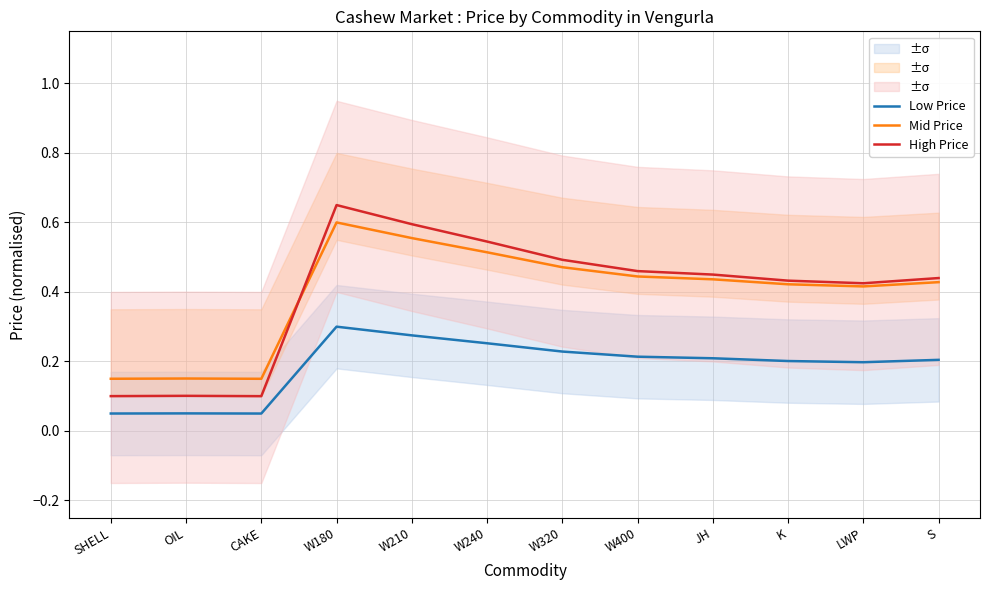

Reading right to left, list all the values displayed in this chart.

Low Price: S=0.2	LWP=0.2	K=0.2	JH=0.2	W400=0.2	W320=0.2	W240=0.3	W210=0.3	W180=0.3	CAKE=0.1	OIL=0.1	SHELL=0.1
Mid Price: S=0.4	LWP=0.4	K=0.4	JH=0.4	W400=0.4	W320=0.5	W240=0.5	W210=0.6	W180=0.6	CAKE=0.1	OIL=0.2	SHELL=0.2
High Price: S=0.4	LWP=0.4	K=0.4	JH=0.4	W400=0.5	W320=0.5	W240=0.5	W210=0.6	W180=0.7	CAKE=0.1	OIL=0.1	SHELL=0.1